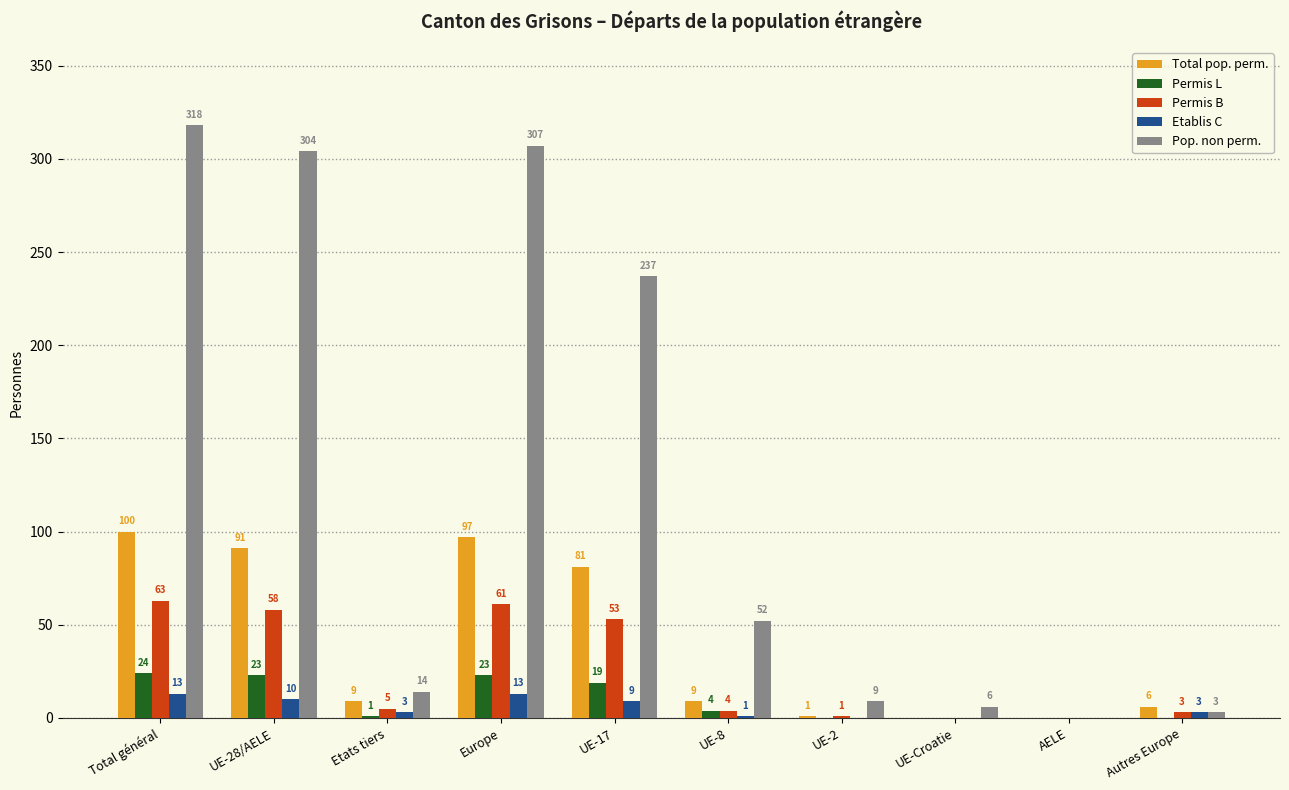

Where does the Permis L series first go above 4?

Total général